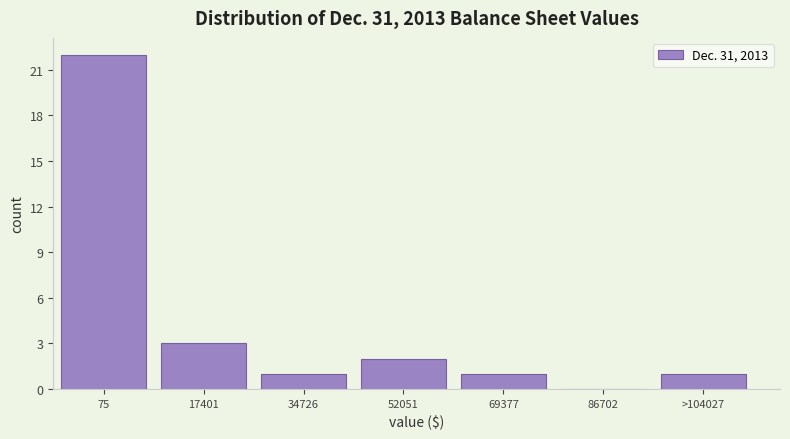

Reading left to right, what are all the values shown in this chart?

75=22	17401=3	34726=1	52051=2	69377=1	86702=0	>104027=1